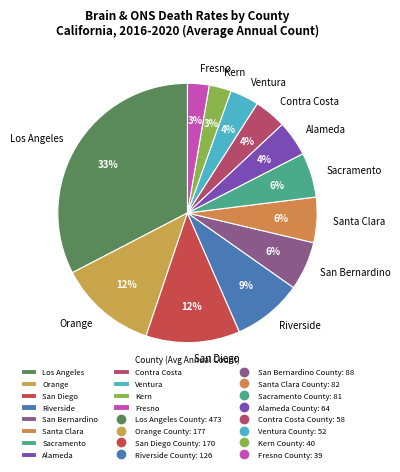

Is the sum of Santa Clara and Contra Costa greater than half?

No